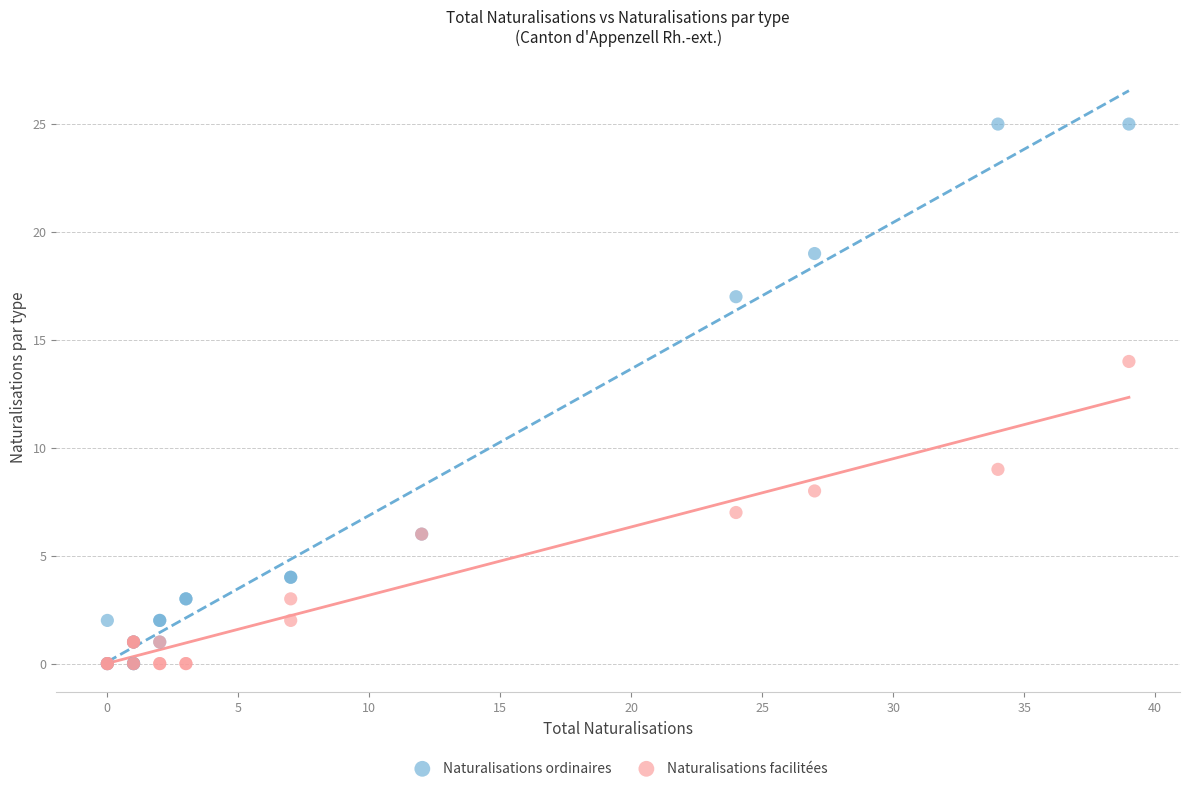

Which series reaches the maximum Y coordinate?

Naturalisations ordinaires